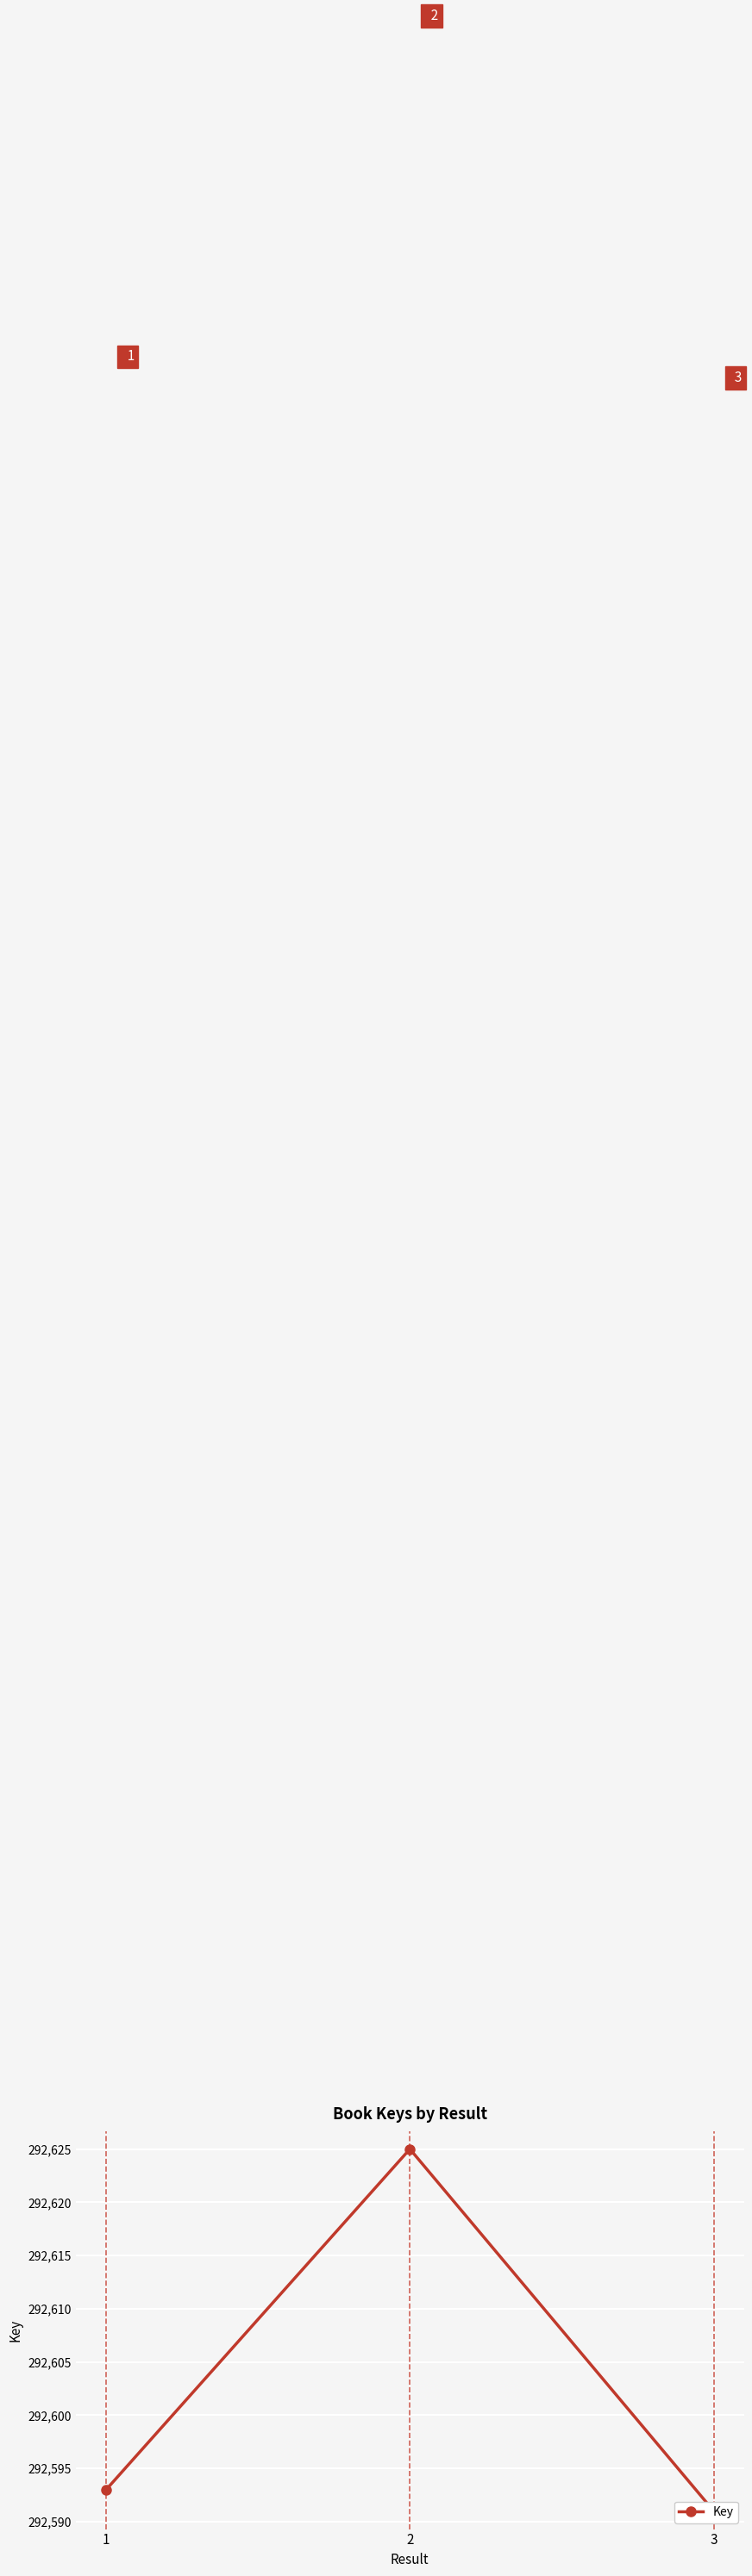

List the labels in order of value, largest first.

2, 1, 3